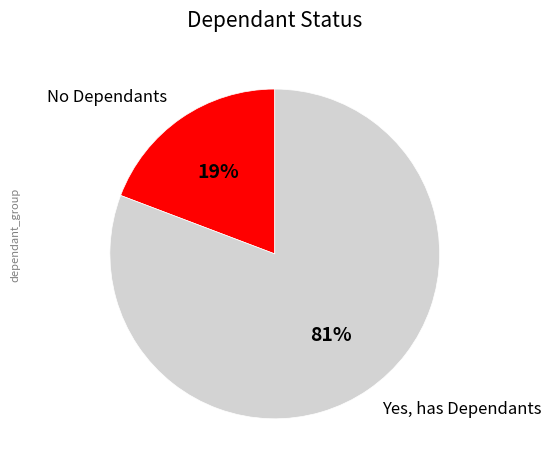

Which has a higher value, No Dependants or Yes, has Dependants?

Yes, has Dependants